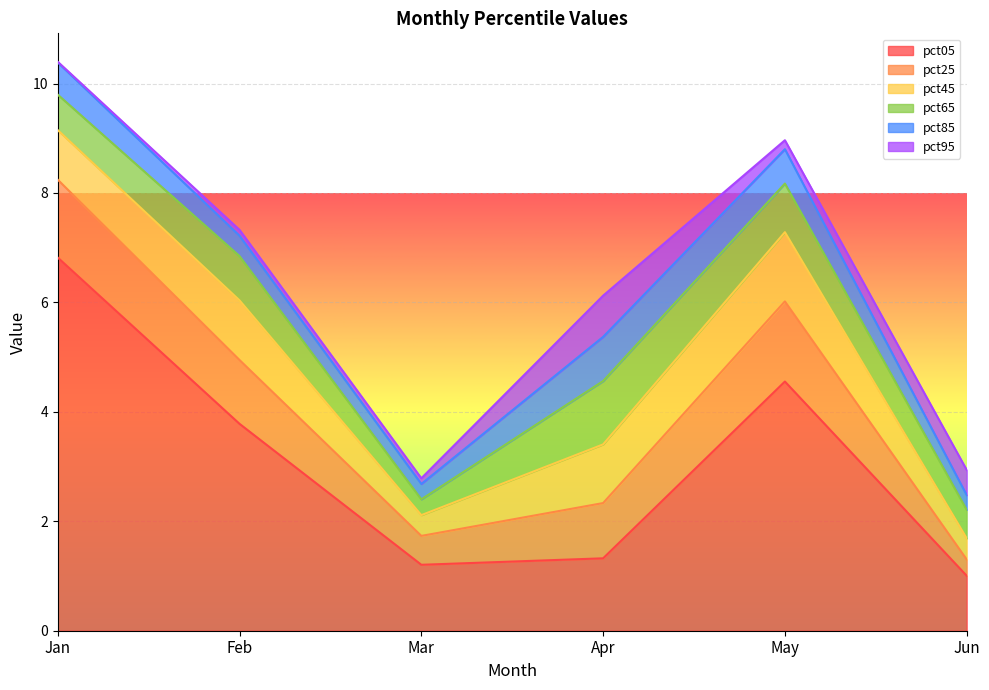

Which series has the widest spread of values?

pct05